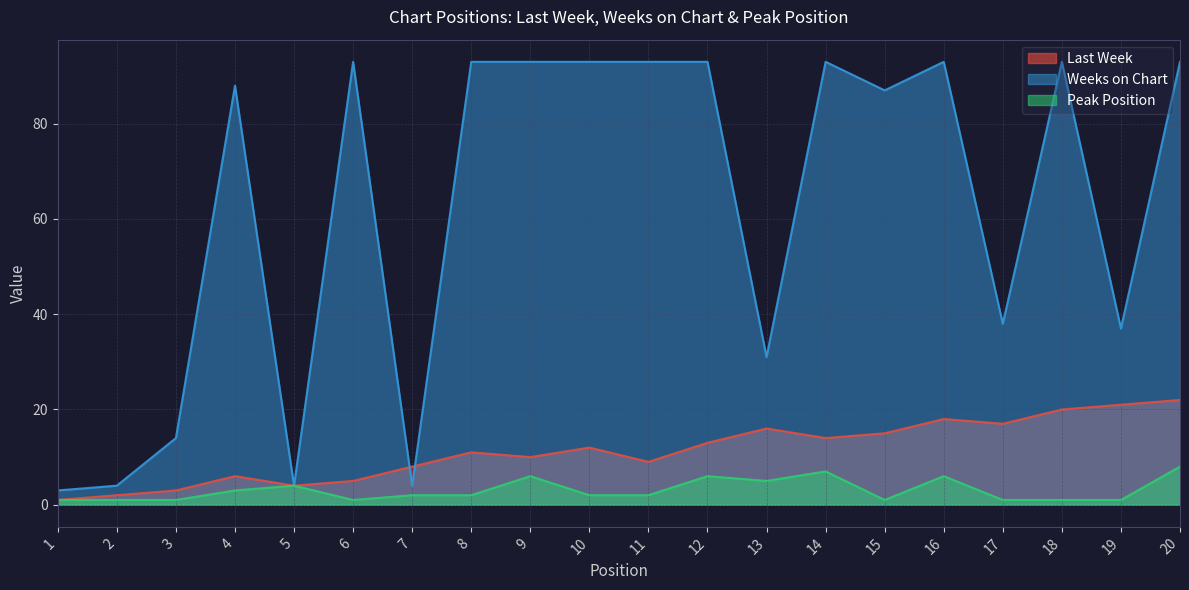

What is the average value of the Peak Position series?

3